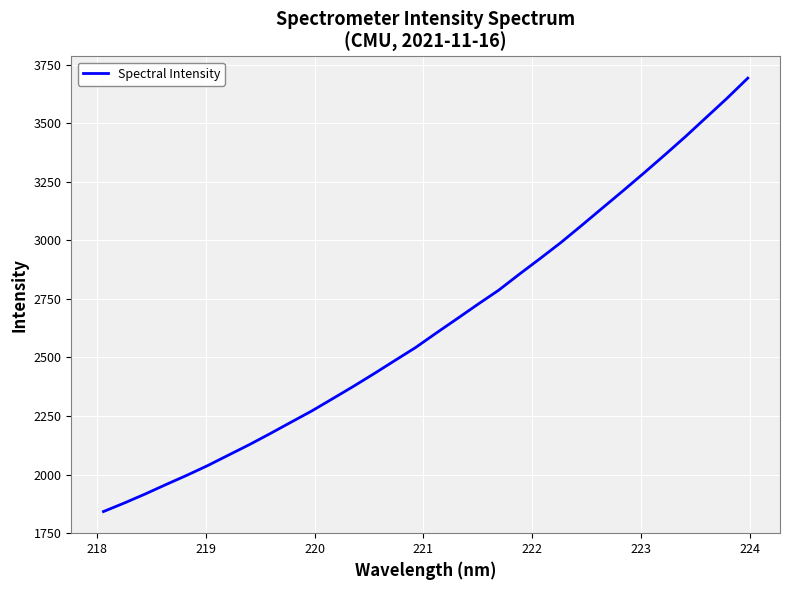

What is the greatest value displayed?

3693.1